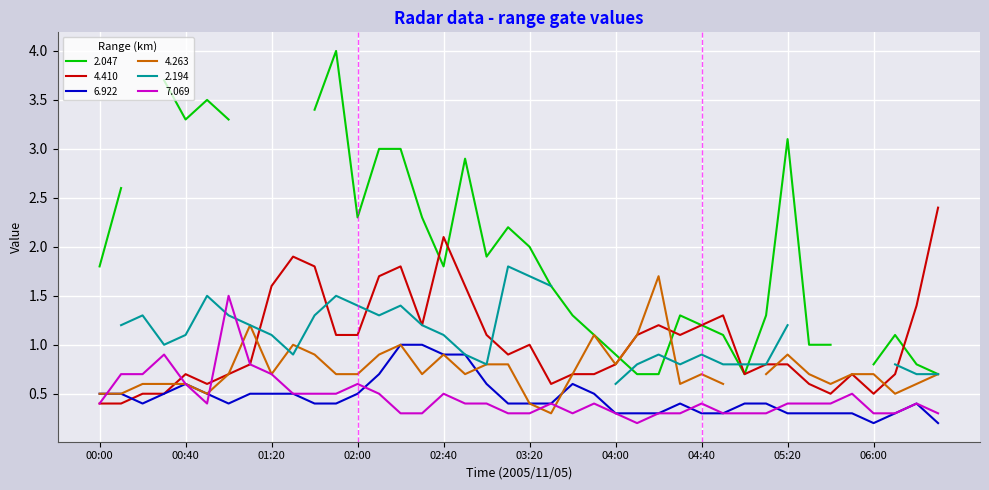

What is the label of the 37th point from the right?

00:30